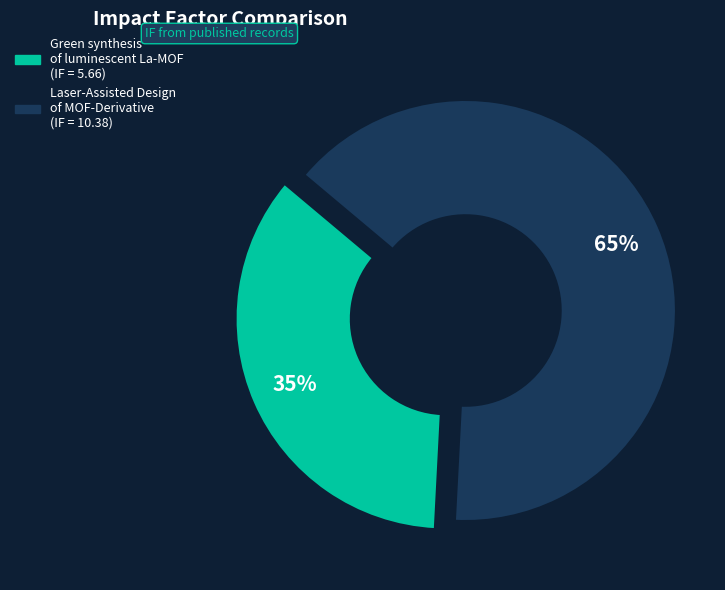

The Green synthesis of luminescent La-MOF slice represents 21% of the pie. True or false?

False